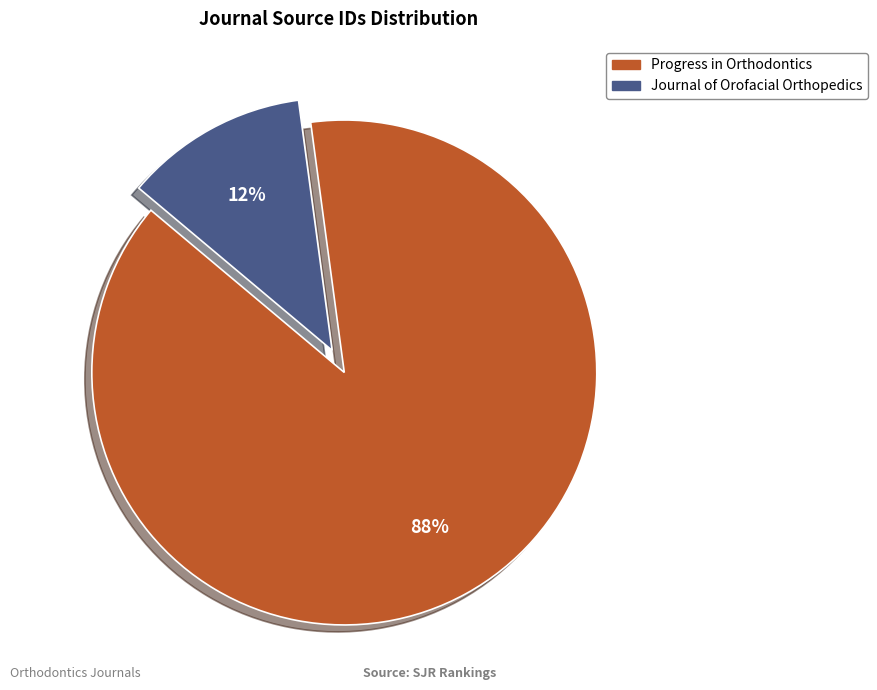

How many segments does this pie chart have?

2